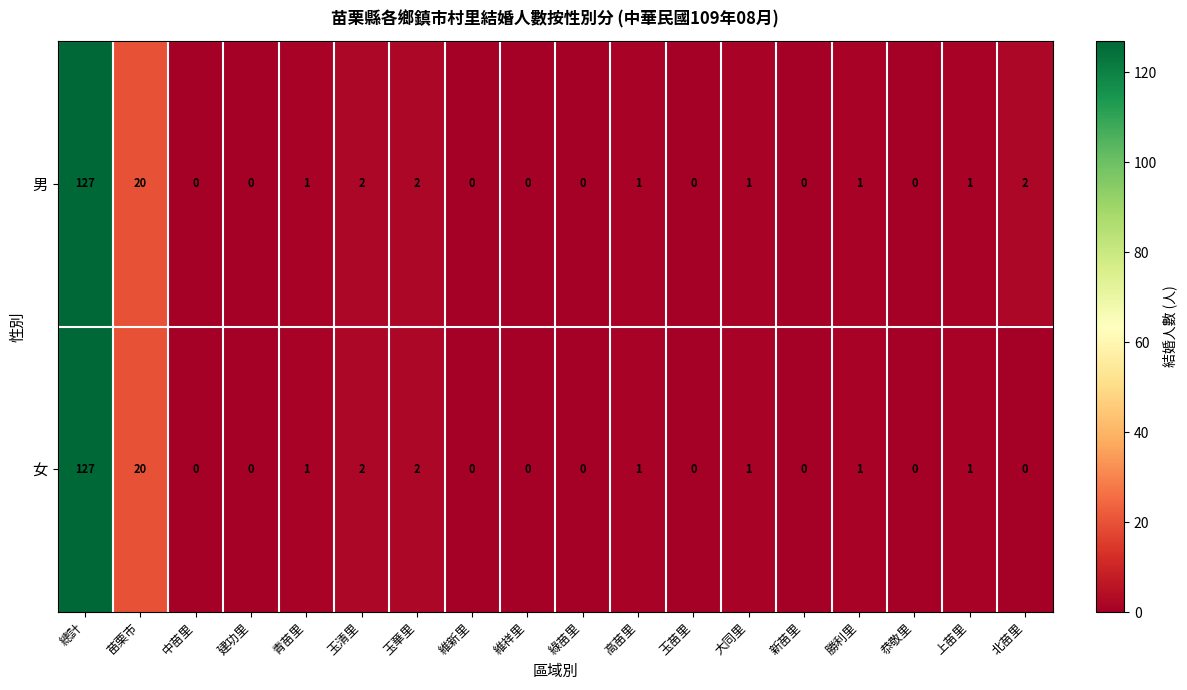

What is the average value of the 男 series?

9